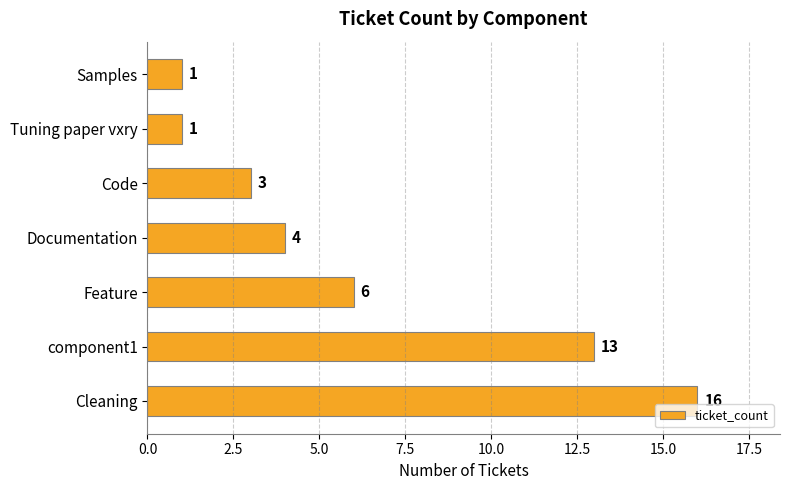

Approximately how many times larger is the value at Feature compared to Code?

2.0